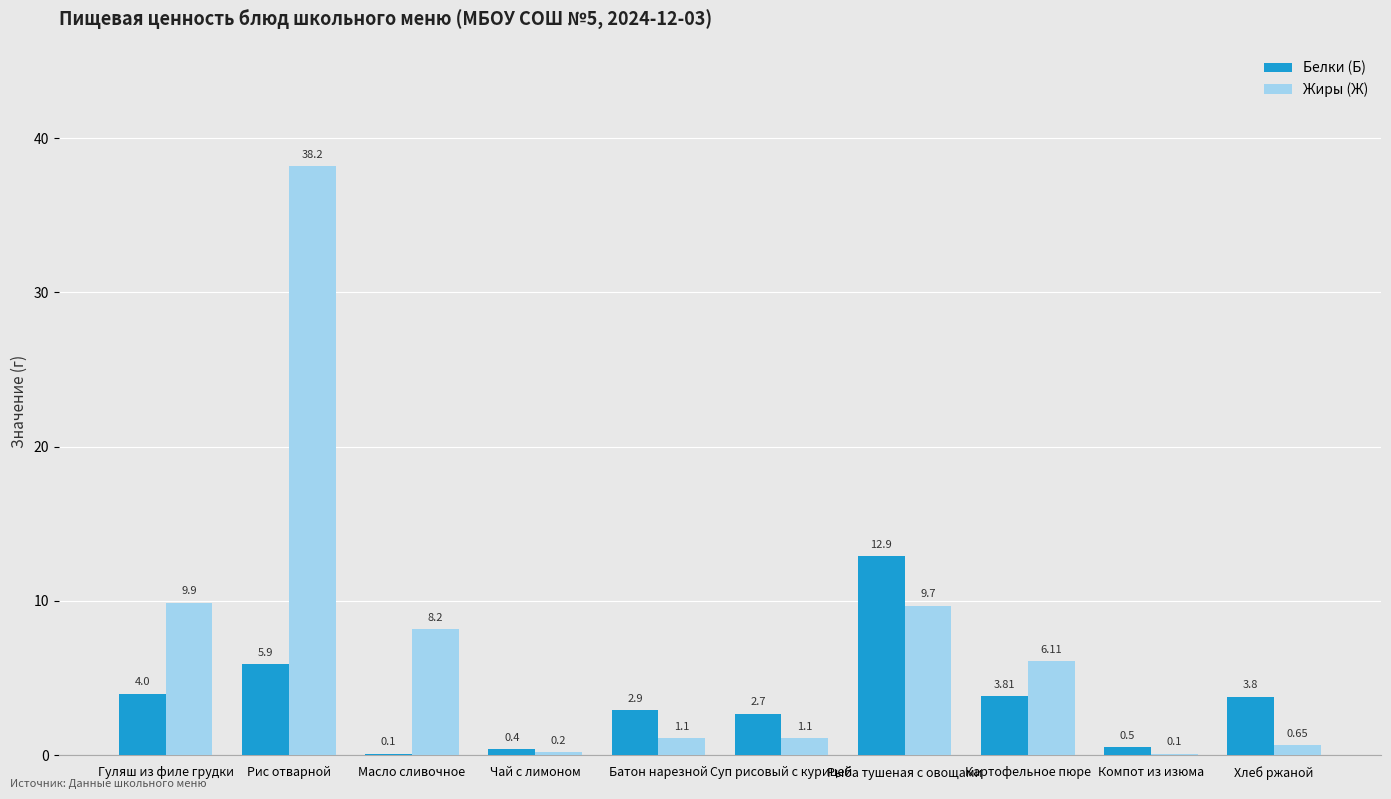

How many groups of bars are there?

10